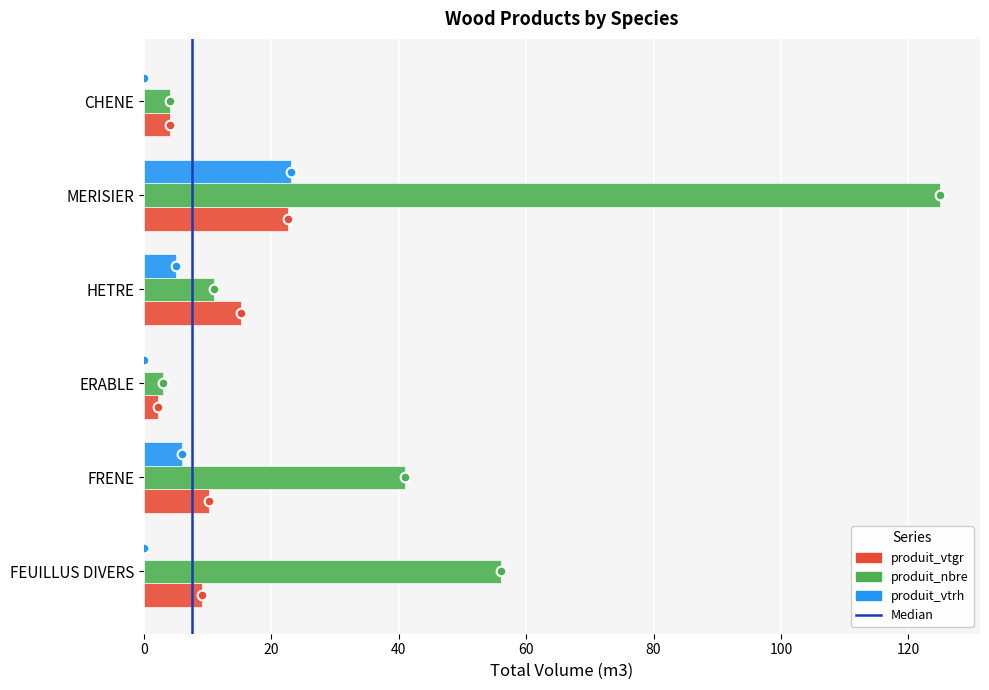

What is the average value of the produit_nbre series?

40.0